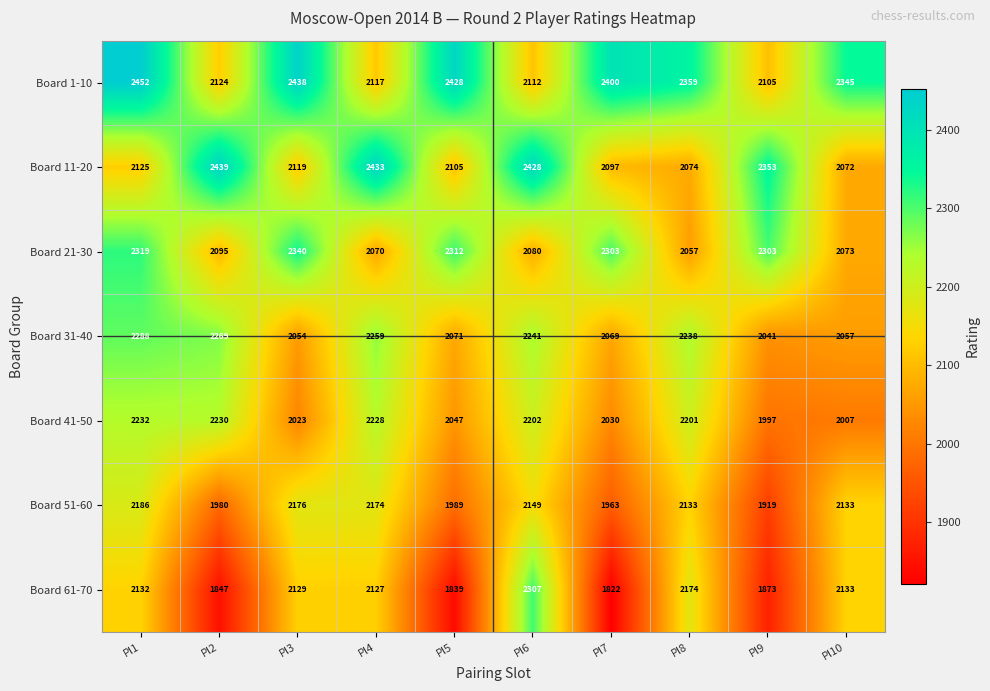

The Board 11-20 series shows 2119 at Pl3. True or false?

True